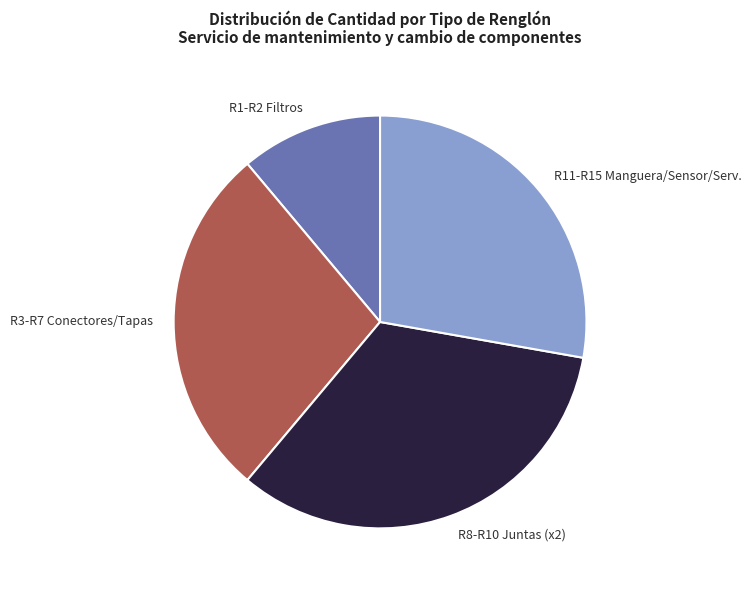

Is it true that R1-R2 Filtros is 4% of the pie?

False